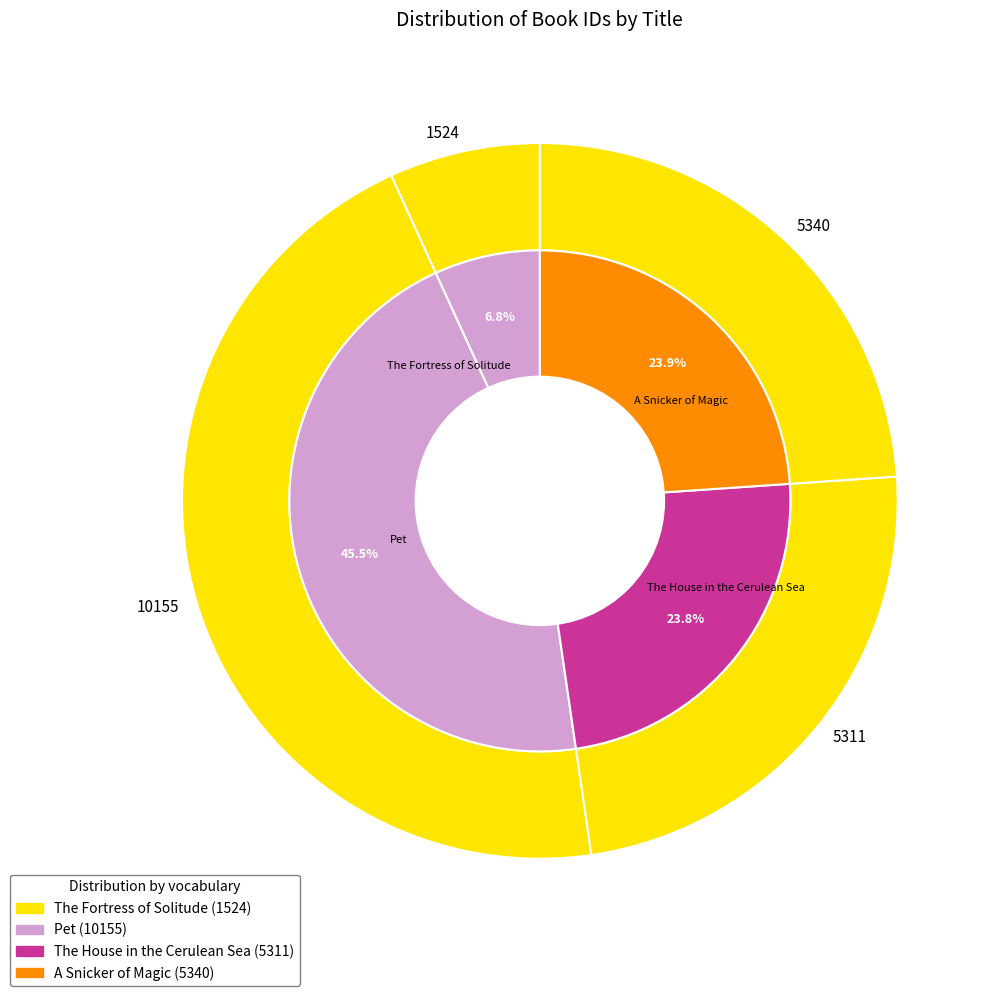

Combined, what portion of the pie is The Fortress of Solitude and A Snicker of Magic?

30.7%